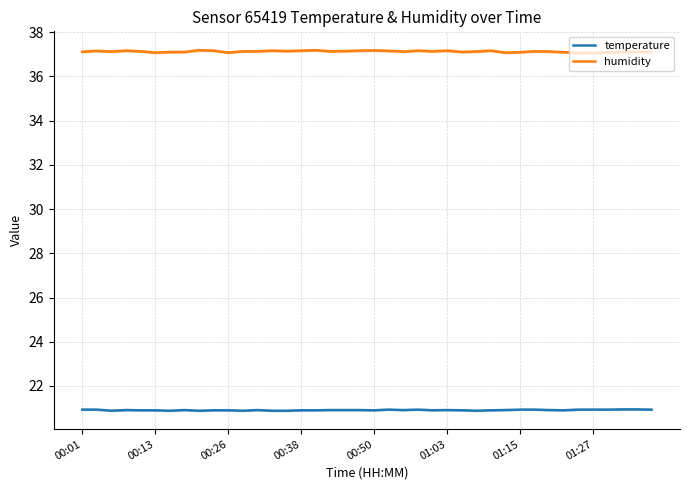

List the series in order of their peak value, lowest first.

temperature, humidity